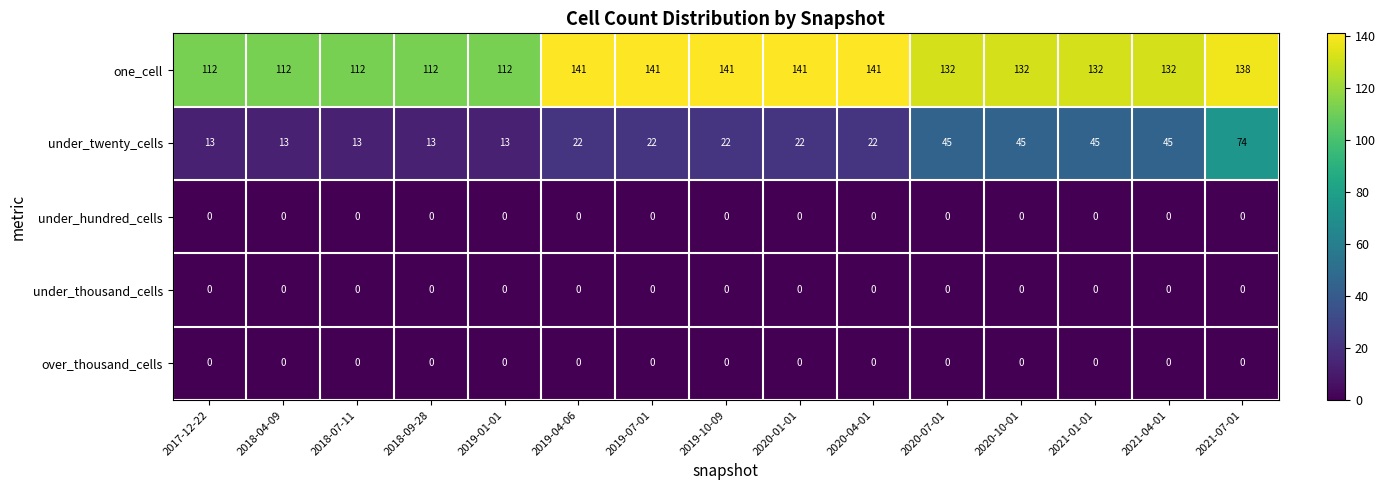

What is the total value across all series at 2020-10-01?

177